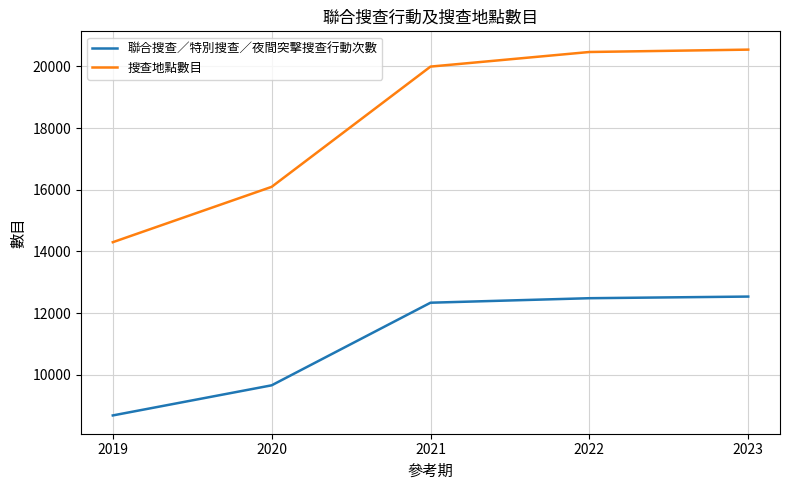

What is the average value of the 聯合搜查／特別搜查／夜間突擊搜查行動次數 series?

11142